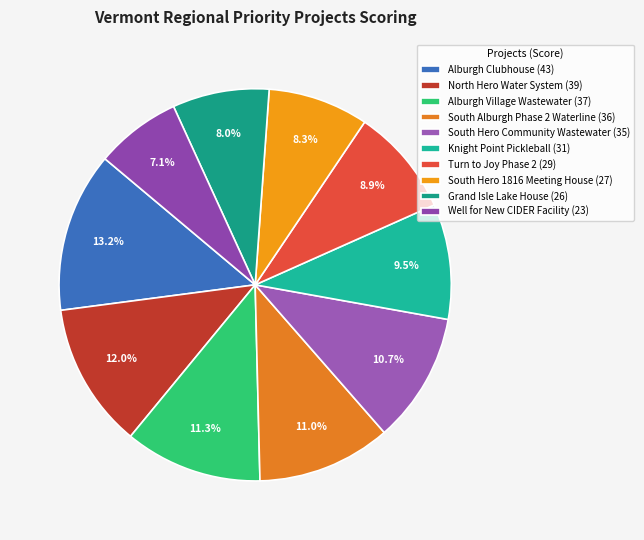

Rank the categories by value from highest to lowest.

Alburgh Clubhouse, North Hero Water System, Alburgh Village Wastewater, South Alburgh Phase 2 Waterline, South Hero Community Wastewater, Knight Point Pickleball, Turn to Joy Phase 2, South Hero 1816 Meeting House, Grand Isle Lake House, Well for New CIDER Facility